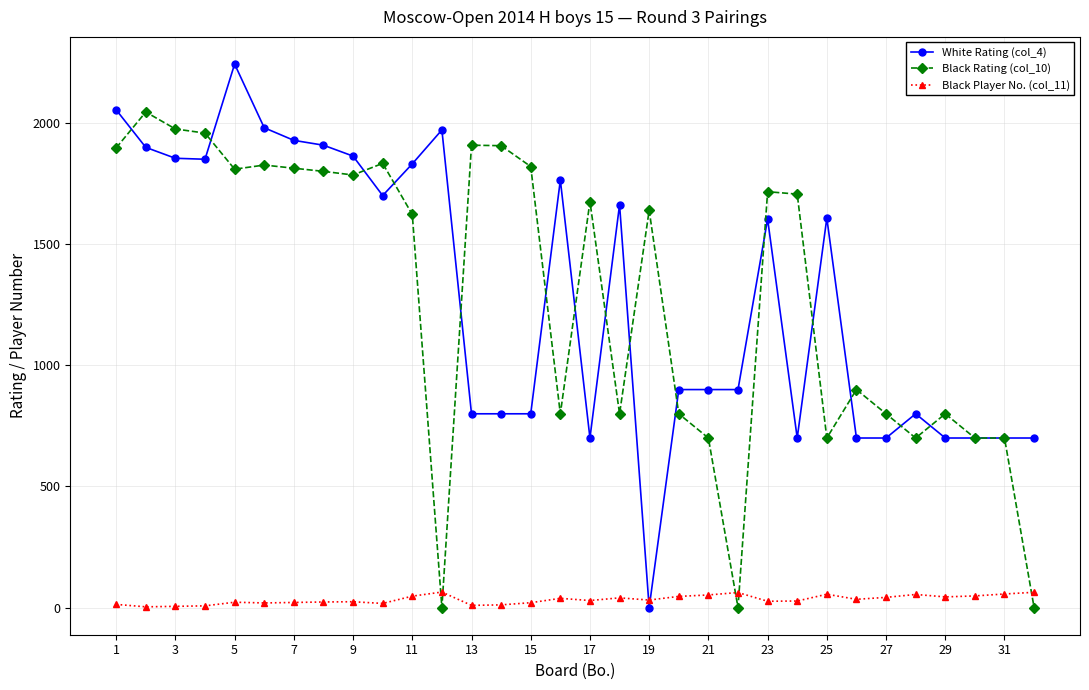

List the series in order of their peak value, lowest first.

Black Player No. (col_11), Black Rating (col_10), White Rating (col_4)